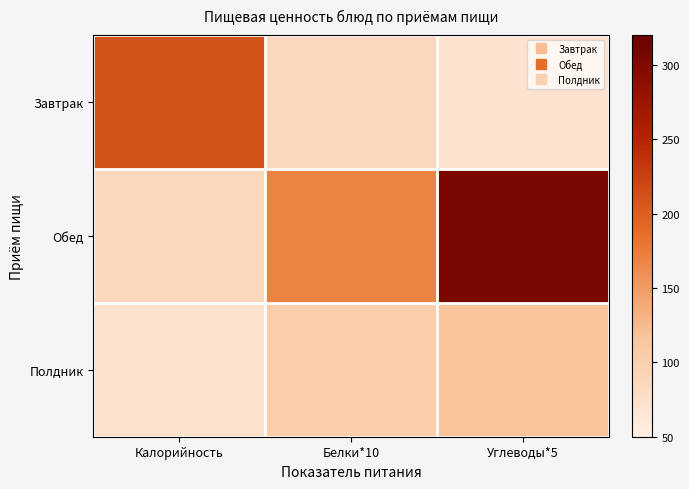

Which label corresponds to the smallest value in the chart?

Углеводы*5